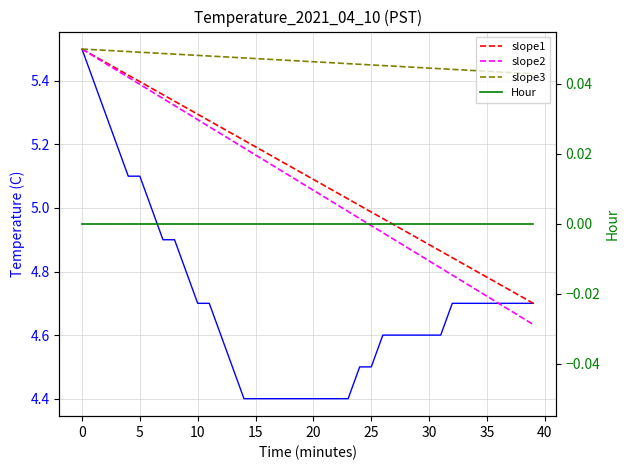

Reading left to right, transcribe all the data shown in this chart.

Temperature (C): 5.5	5.4	5.3	5.2	5.1	5.1	5.0	4.9	4.9	4.8	4.7	4.7	4.6	4.5	4.4	4.4	4.4	4.4	4.4	4.4	4.4	4.4	4.4	4.4	4.5	4.5	4.6	4.6	4.6	4.6	4.6	4.6	4.7	4.7	4.7	4.7	4.7	4.7	4.7	4.7
slope1: 5.5	5.5	5.5	5.4	5.4	5.4	5.4	5.4	5.3	5.3	5.3	5.3	5.3	5.2	5.2	5.2	5.2	5.2	5.1	5.1	5.1	5.1	5.0	5.0	5.0	5.0	5.0	4.9	4.9	4.9	4.9	4.9	4.8	4.8	4.8	4.8	4.8	4.7	4.7	4.7
slope2: 5.5	5.5	5.5	5.4	5.4	5.4	5.4	5.3	5.3	5.3	5.3	5.3	5.2	5.2	5.2	5.2	5.1	5.1	5.1	5.1	5.1	5.0	5.0	5.0	5.0	4.9	4.9	4.9	4.9	4.9	4.8	4.8	4.8	4.8	4.7	4.7	4.7	4.7	4.7	4.6
slope3: 5.5	5.5	5.5	5.5	5.5	5.5	5.5	5.5	5.5	5.5	5.5	5.5	5.5	5.5	5.5	5.5	5.5	5.5	5.5	5.5	5.5	5.5	5.5	5.5	5.5	5.5	5.4	5.4	5.4	5.4	5.4	5.4	5.4	5.4	5.4	5.4	5.4	5.4	5.4	5.4
Hour: 0.0	0.0	0.0	0.0	0.0	0.0	0.0	0.0	0.0	0.0	0.0	0.0	0.0	0.0	0.0	0.0	0.0	0.0	0.0	0.0	0.0	0.0	0.0	0.0	0.0	0.0	0.0	0.0	0.0	0.0	0.0	0.0	0.0	0.0	0.0	0.0	0.0	0.0	0.0	0.0